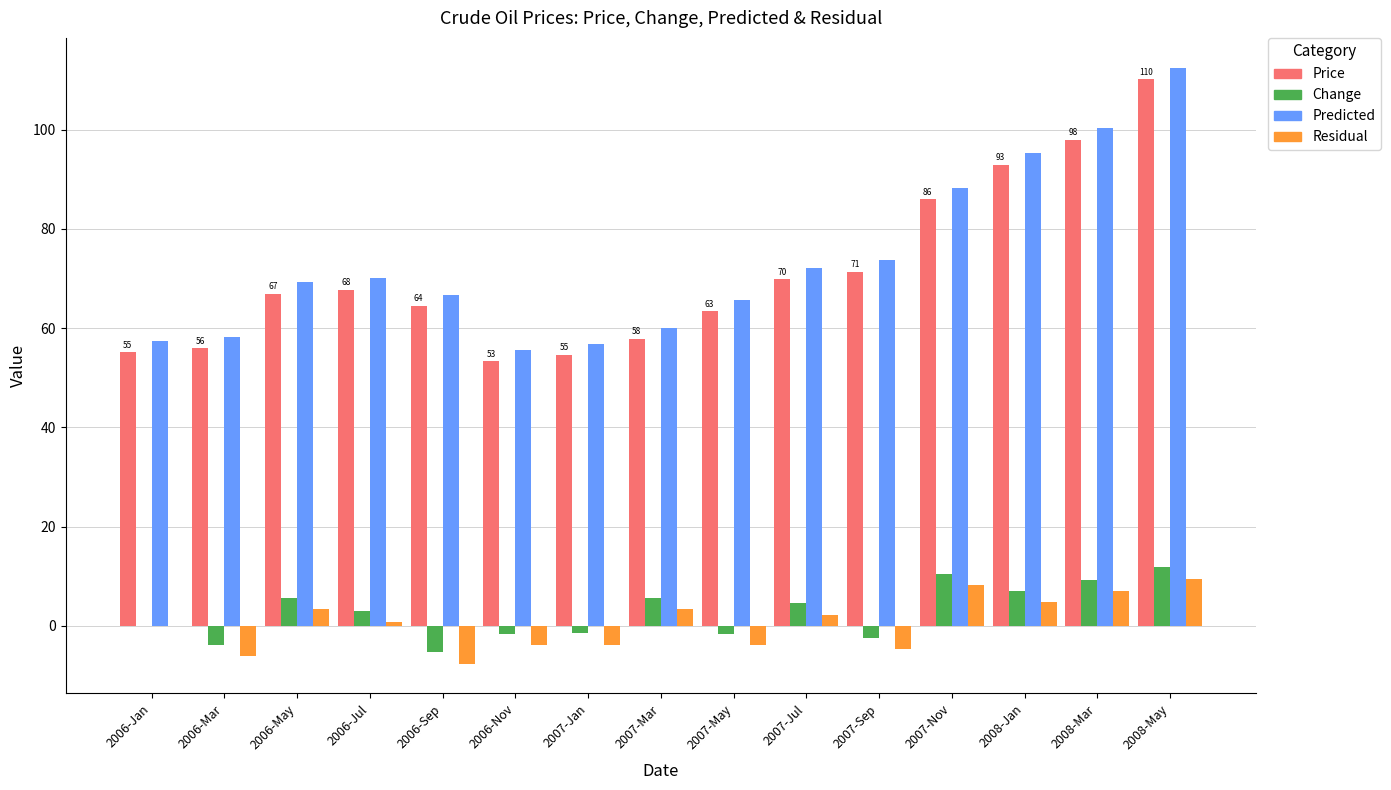

The value of Predicted at 2007-Jan is 56.9. True or false?

True